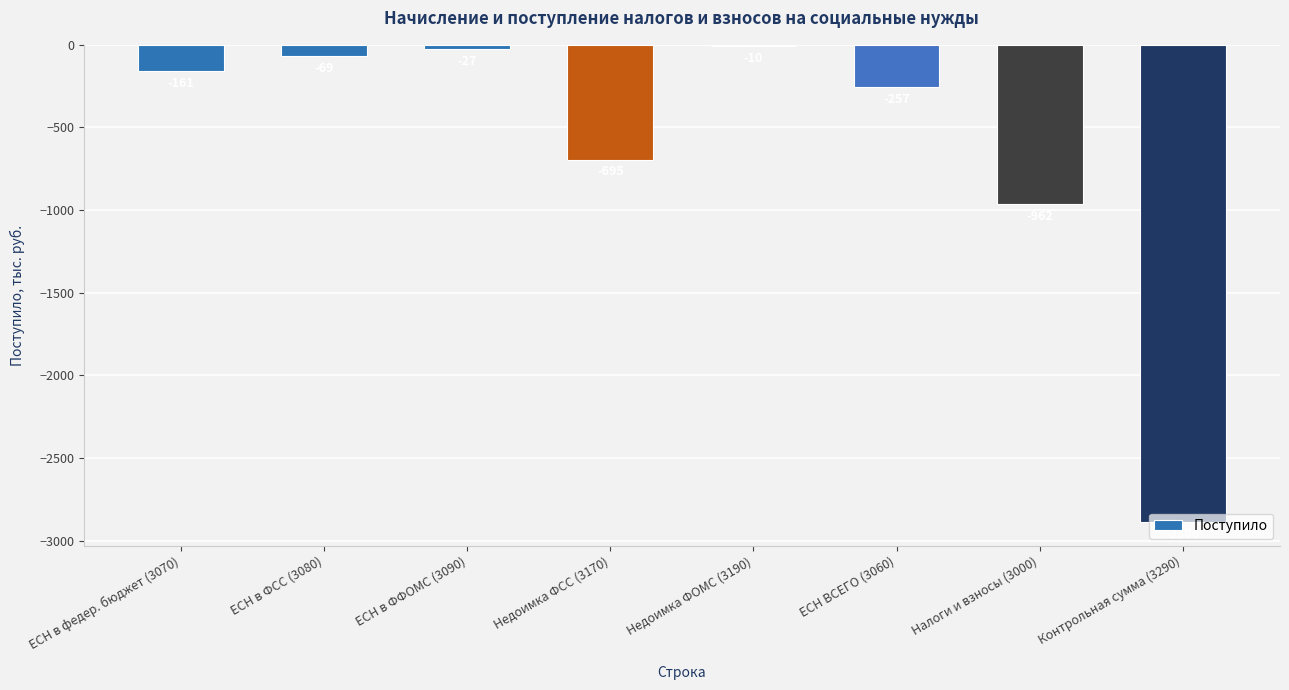

Reading left to right, list all the values displayed in this chart.

ЕСН в федер. бюджет (3070)=-161	ЕСН в ФСС (3080)=-69	ЕСН в ФФОМС (3090)=-27	Недоимка ФСС (3170)=-695	Недоимка ФОМС (3190)=-10	ЕСН ВСЕГО (3060)=-257	Налоги и взносы (3000)=-962	Контрольная сумма (3290)=-2886